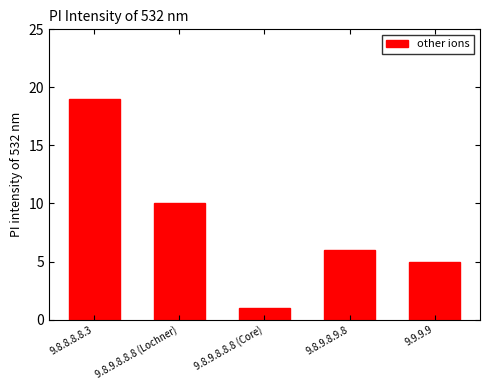

How many bars are there in total?

5